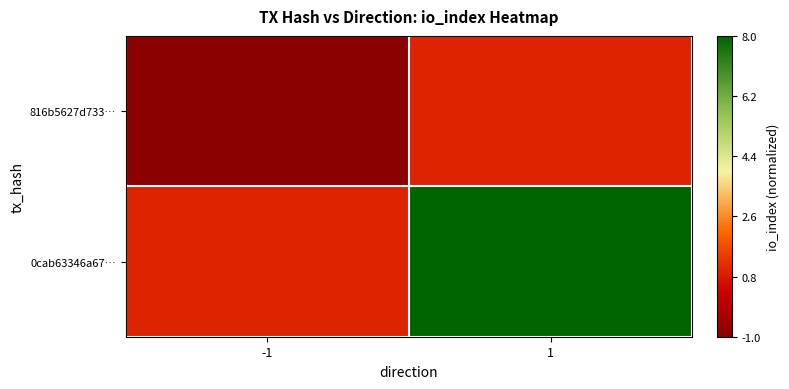

What is the spread (max minus min) of values at 1?

0.8